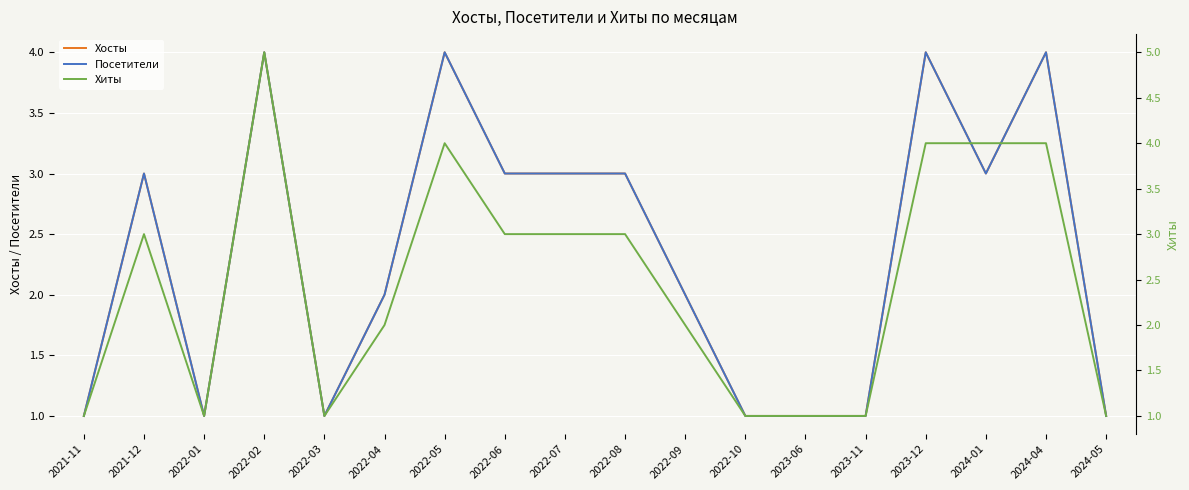

What position from the right is 2022-07?

10